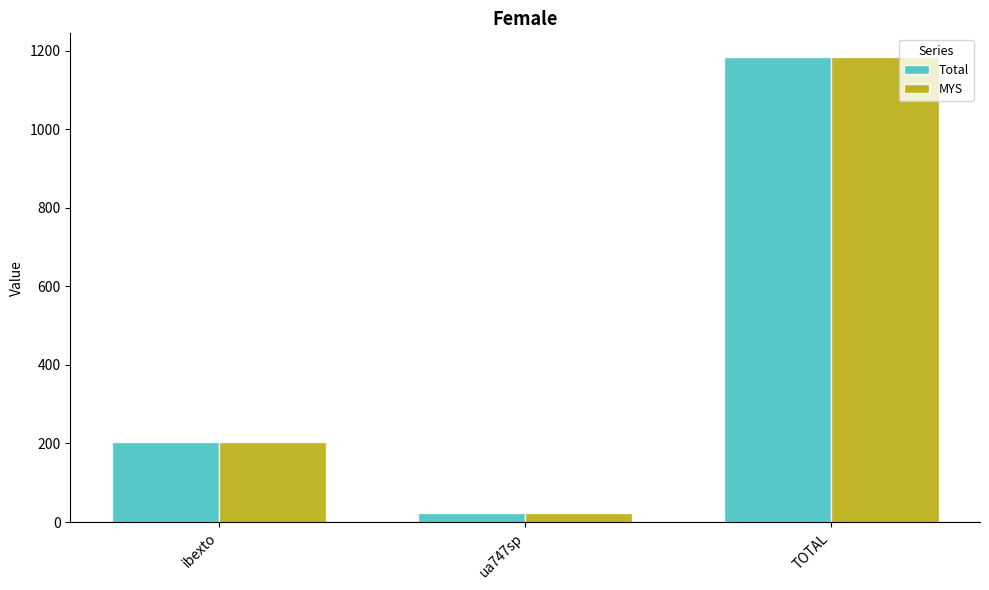

How many series are shown in this chart?

2